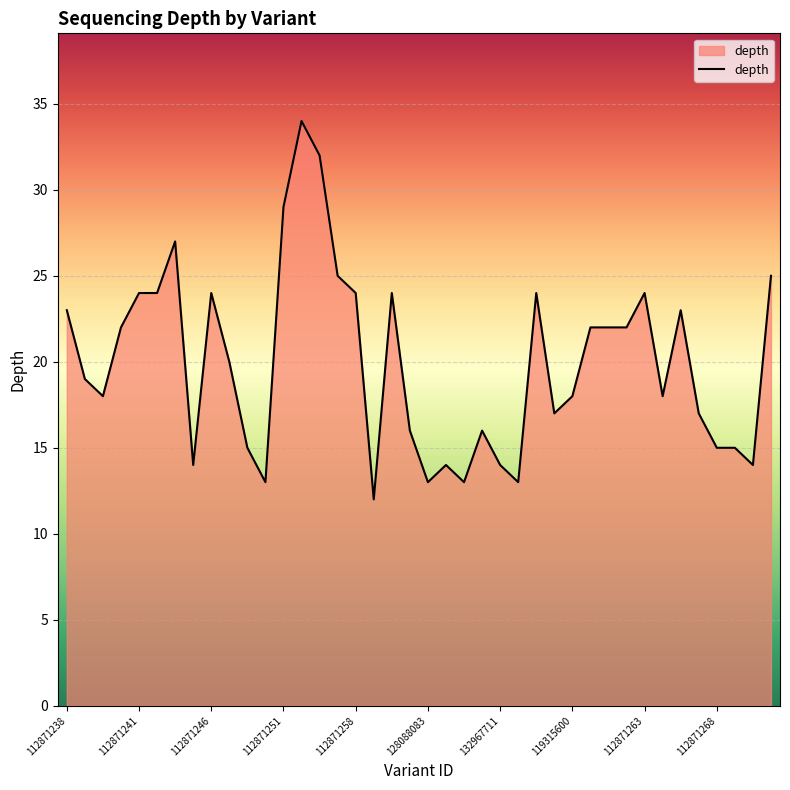

What is the difference between the maximum and minimum values?

22